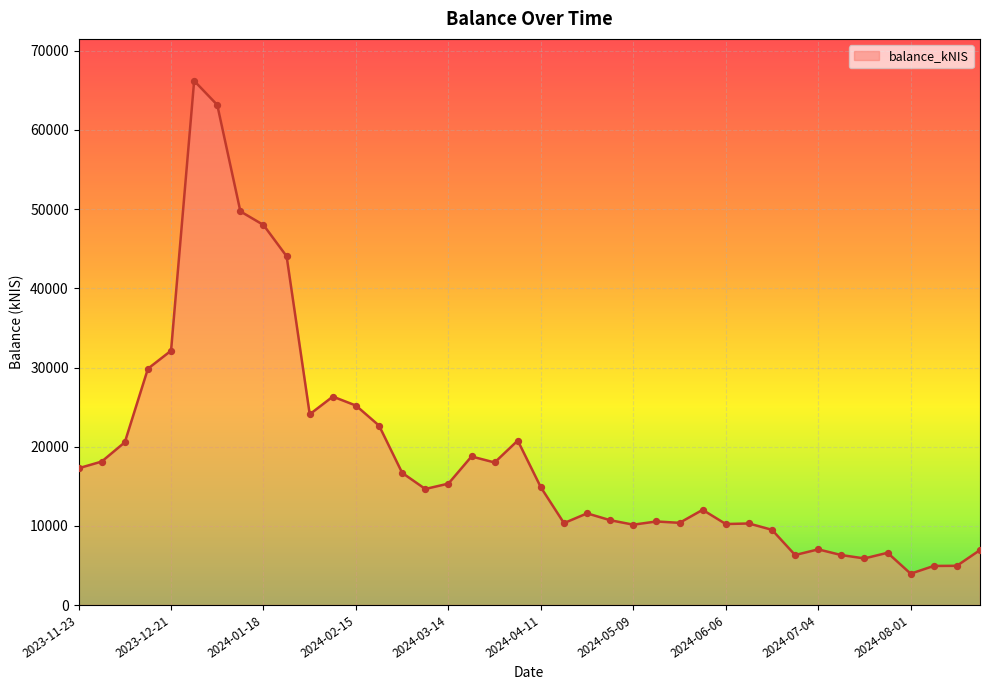

What is the smallest value displayed?

3956.6